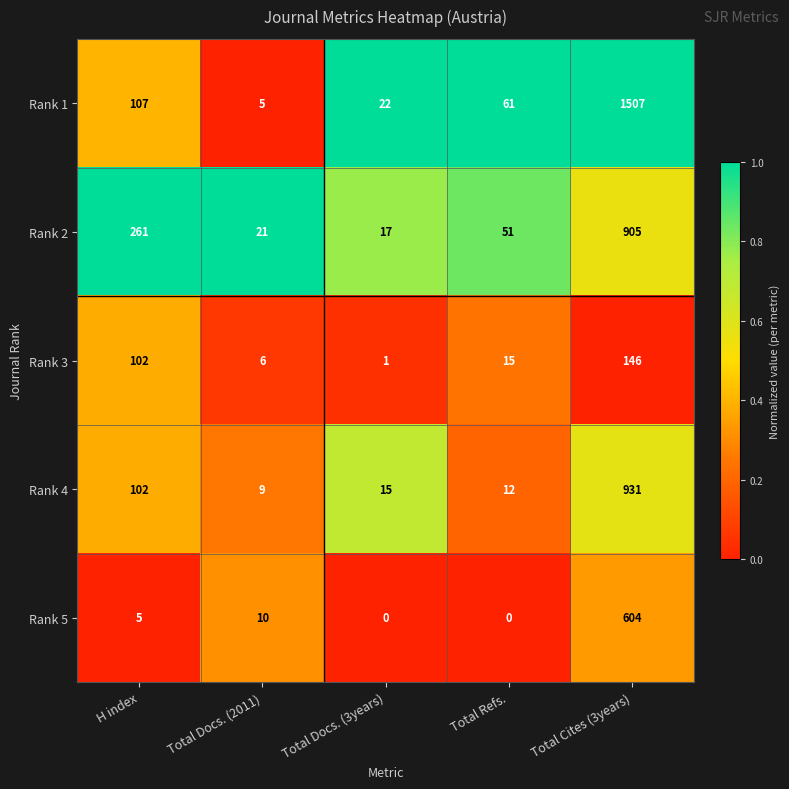

How many categories are shown in the chart?

5